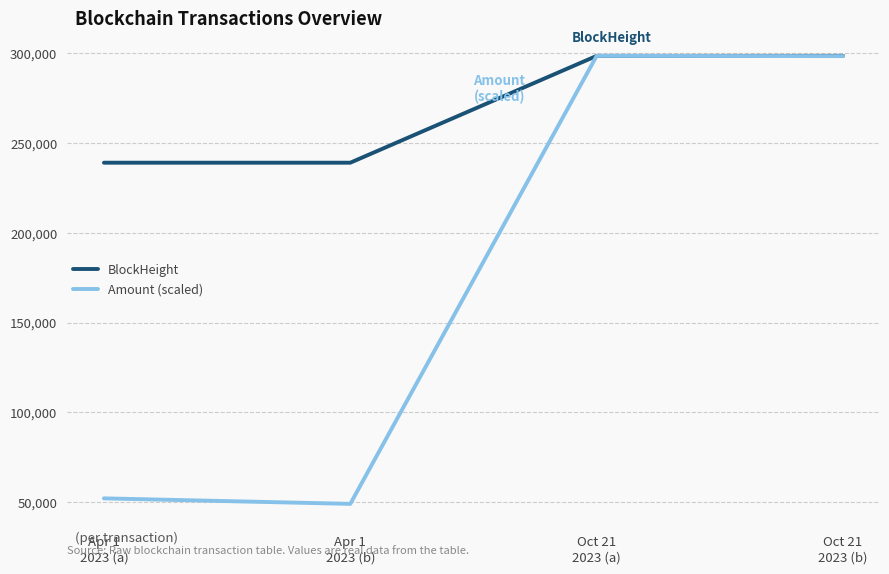

Which series has the largest total across all categories?

BlockHeight